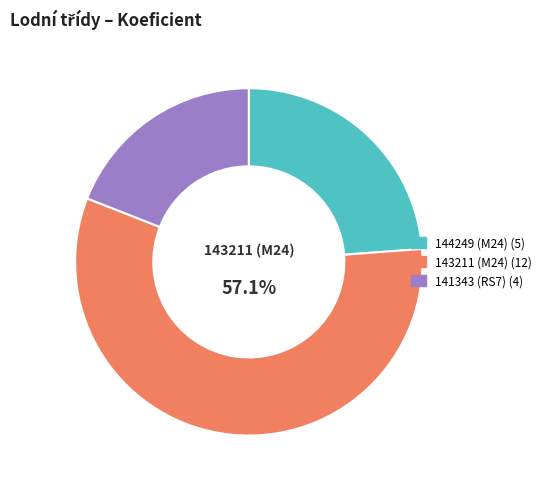

To the nearest percent, what is the average slice percentage?

33%